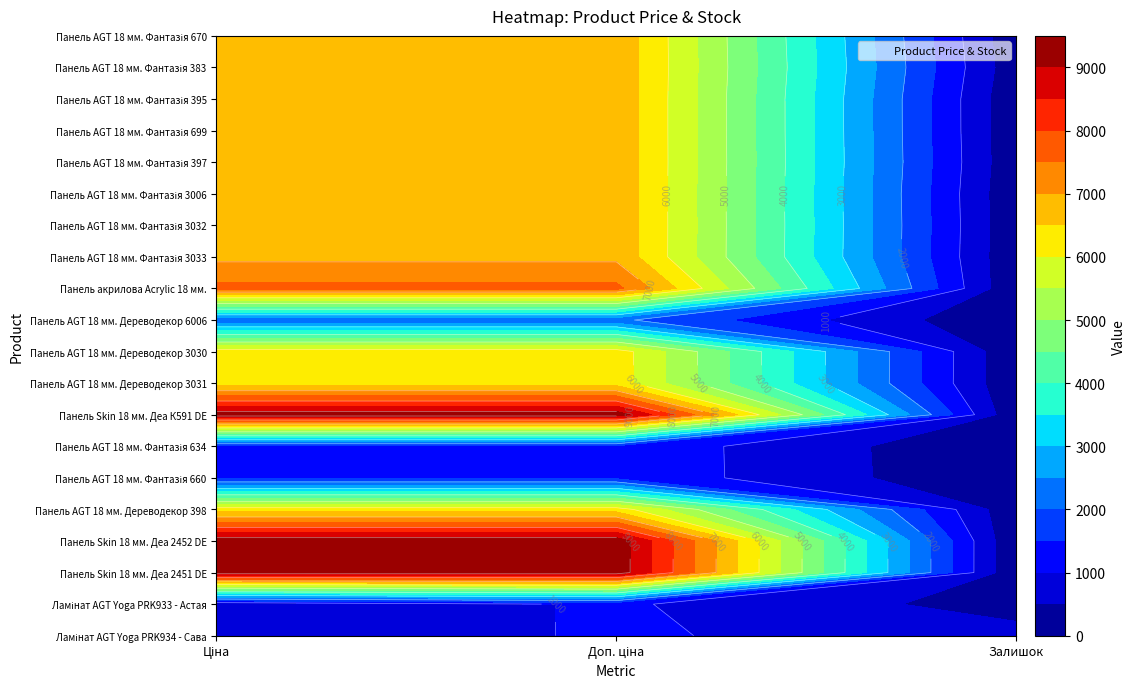

Count the number of categories in the chart.

3